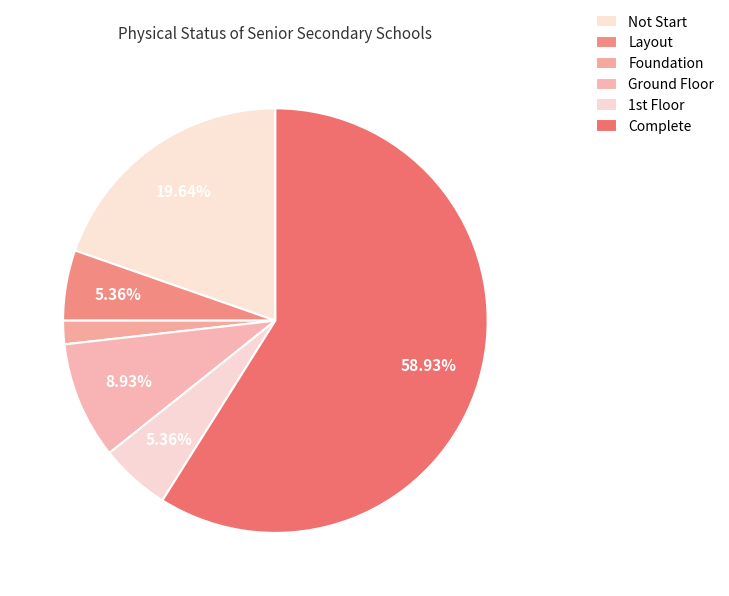

To the nearest percent, what is the combined percentage of Complete and Ground Floor?

68%